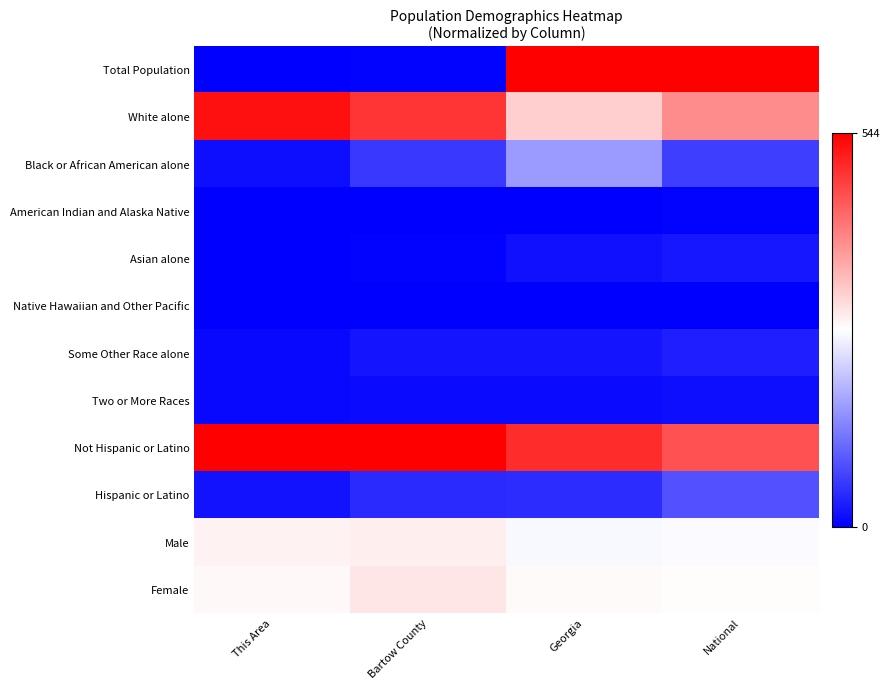

Reading left to right, transcribe all the data shown in this chart.

Total Population: This Area=0.0	Bartow County=0.0	Georgia=1.0	National=1.0
White alone: This Area=1.0	Bartow County=0.9	Georgia=0.6	National=0.7
Black or African American alone: This Area=0.0	Bartow County=0.1	Georgia=0.3	National=0.1
American Indian and Alaska Native: This Area=0.0	Bartow County=0.0	Georgia=0.0	National=0.0
Asian alone: This Area=0.0	Bartow County=0.0	Georgia=0.0	National=0.0
Native Hawaiian and Other Pacific: This Area=0.0	Bartow County=0.0	Georgia=0.0	National=0.0
Some Other Race alone: This Area=0.0	Bartow County=0.0	Georgia=0.0	National=0.1
Two or More Races: This Area=0.0	Bartow County=0.0	Georgia=0.0	National=0.0
Not Hispanic or Latino: This Area=1.0	Bartow County=1.0	Georgia=0.9	National=0.8
Hispanic or Latino: This Area=0.0	Bartow County=0.1	Georgia=0.1	National=0.2
Male: This Area=0.5	Bartow County=0.5	Georgia=0.5	National=0.5
Female: This Area=0.5	Bartow County=0.5	Georgia=0.5	National=0.5